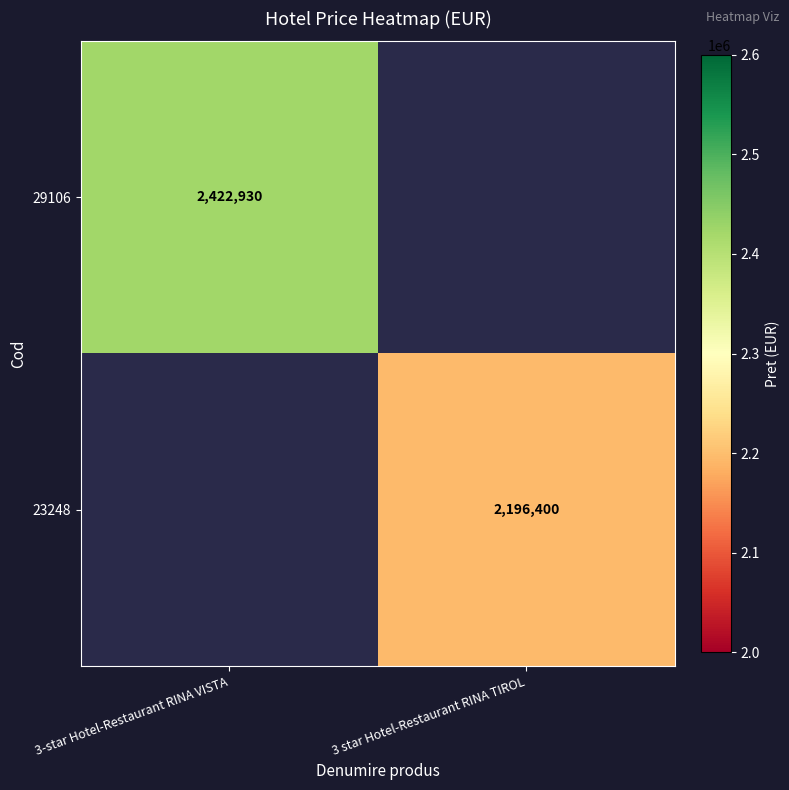

At how many categories does at least one series exceed 2272814?

1